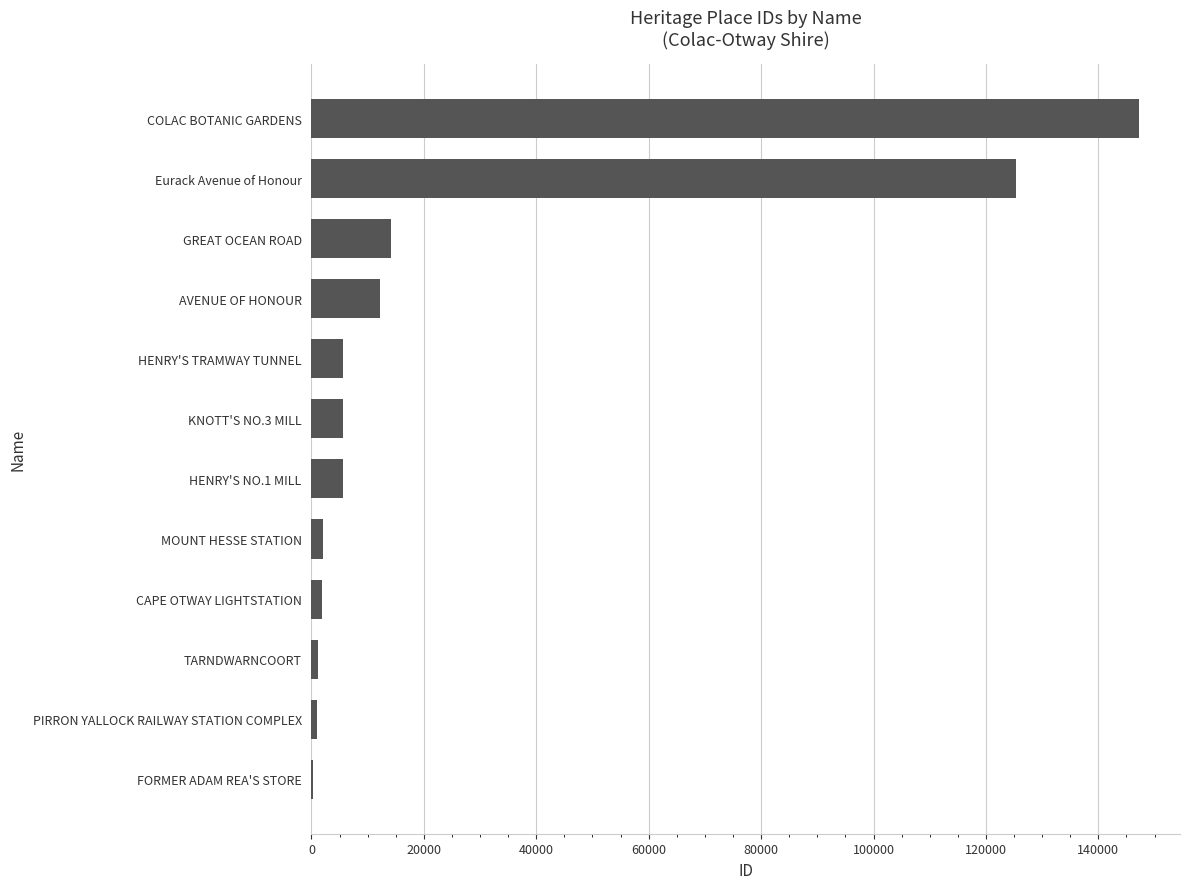

Is it true that the value at HENRY'S TRAMWAY TUNNEL is 5582?

True